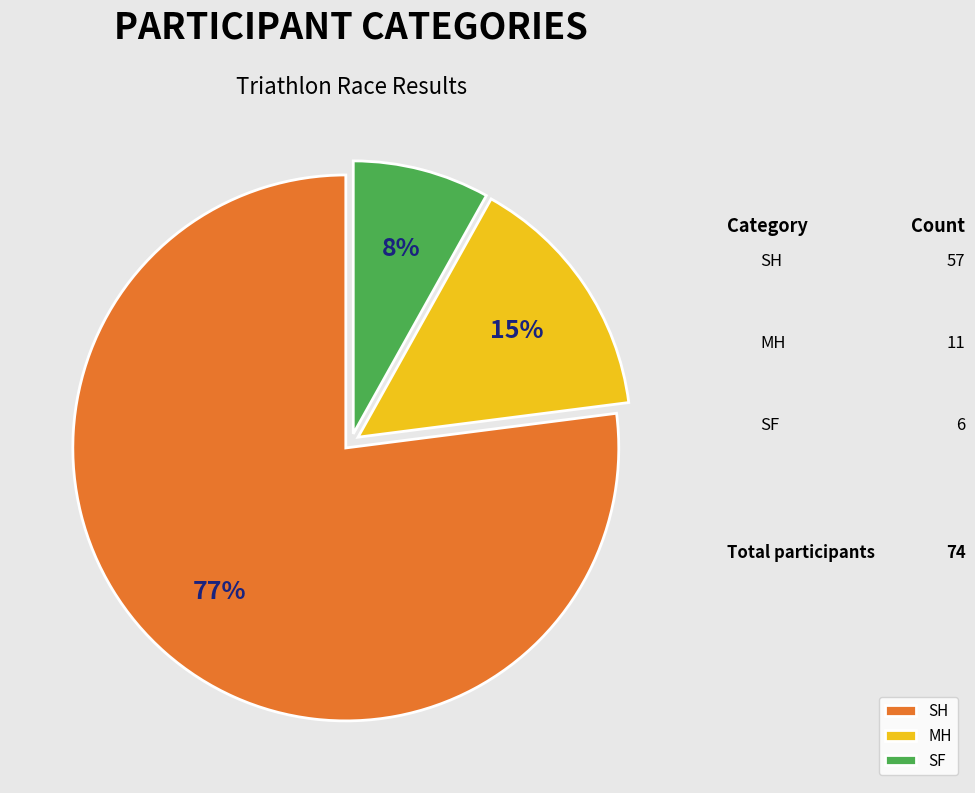

What percentage is the SF slice, to the nearest percent?

8%